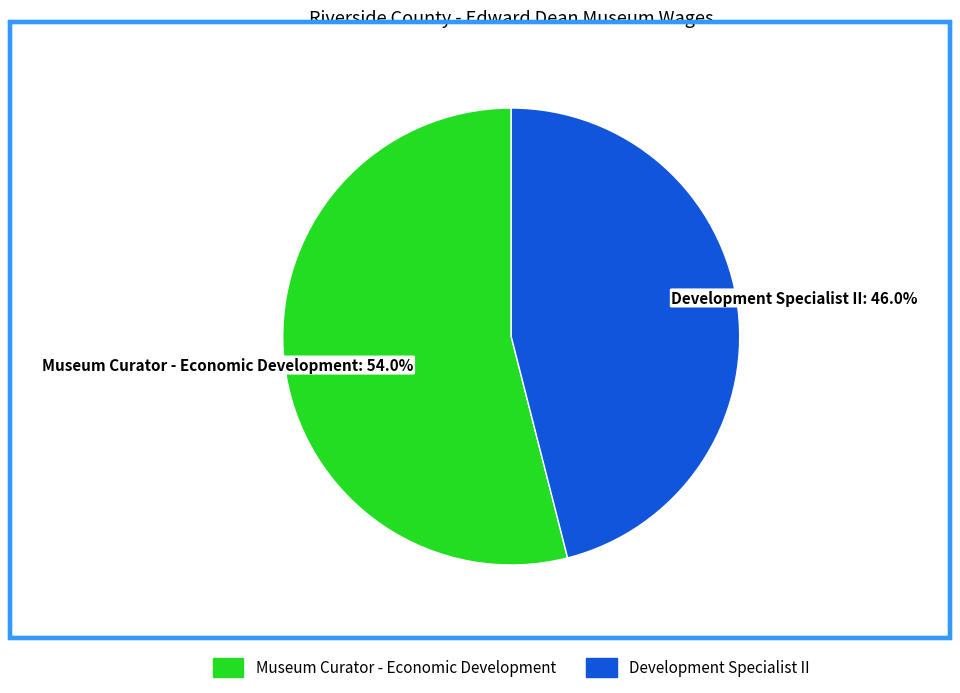

Which slice is the largest?

Museum Curator - Economic Development